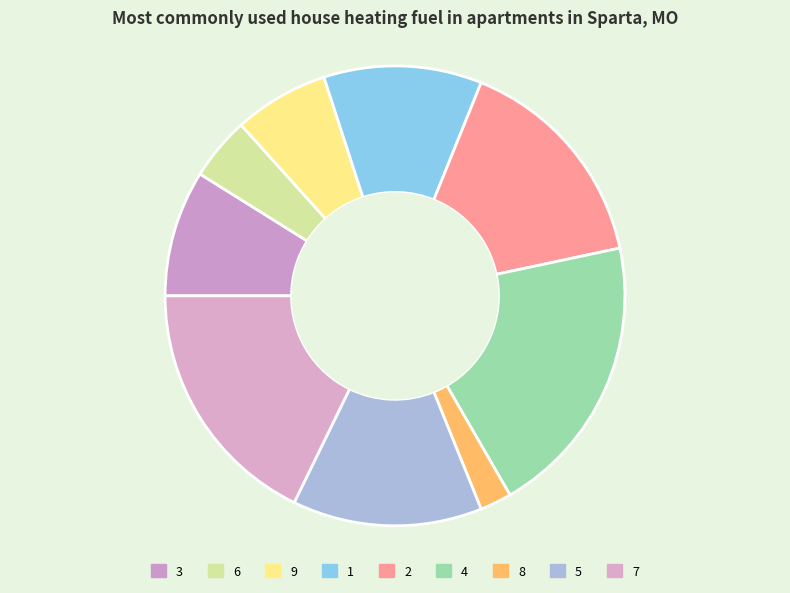

Which has a higher value, 5 or 3?

5